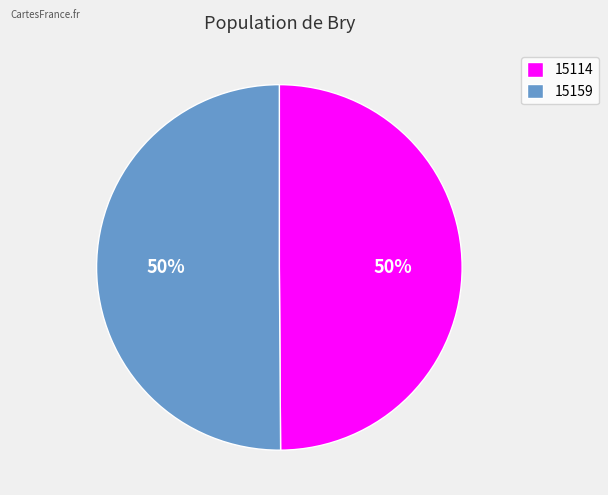

Combined, do 15159 and 15114 account for over 50%?

Yes